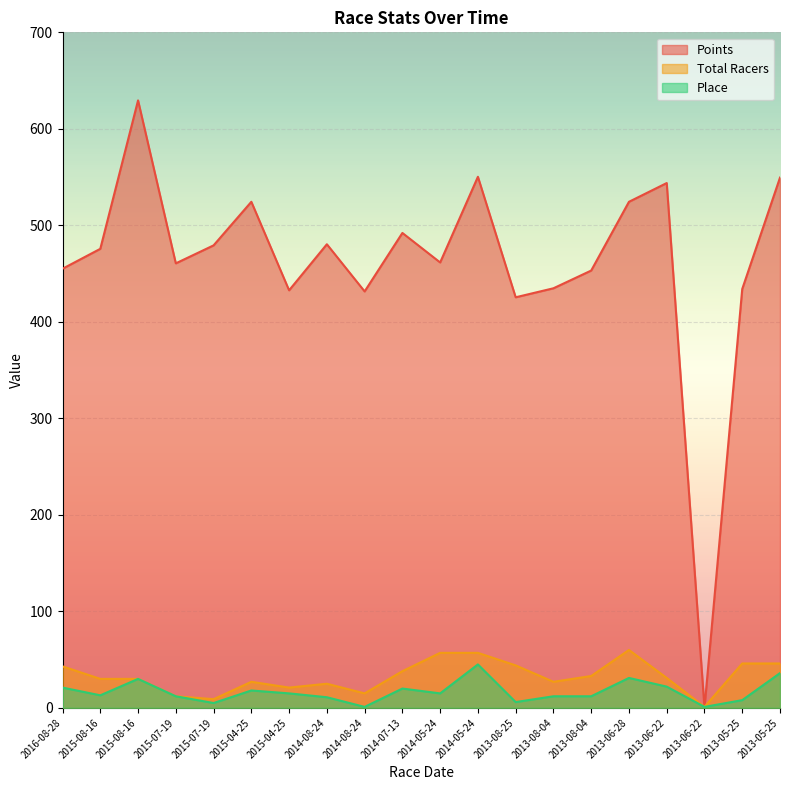

Does the chart display data point markers on the line(s)?

No